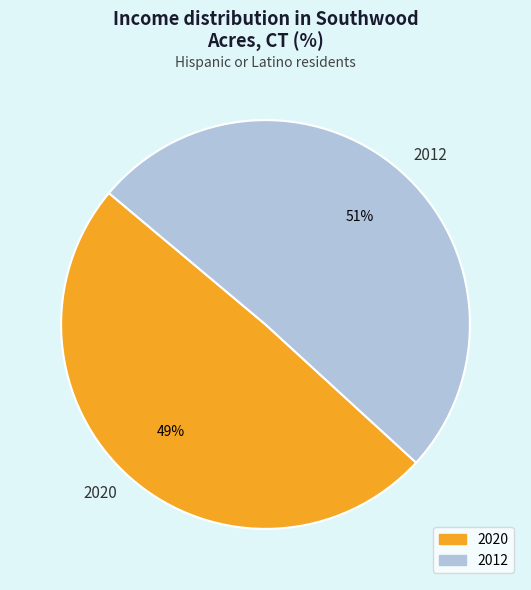

Approximately how many times larger is the value at 2012 compared to 2020?

1.0